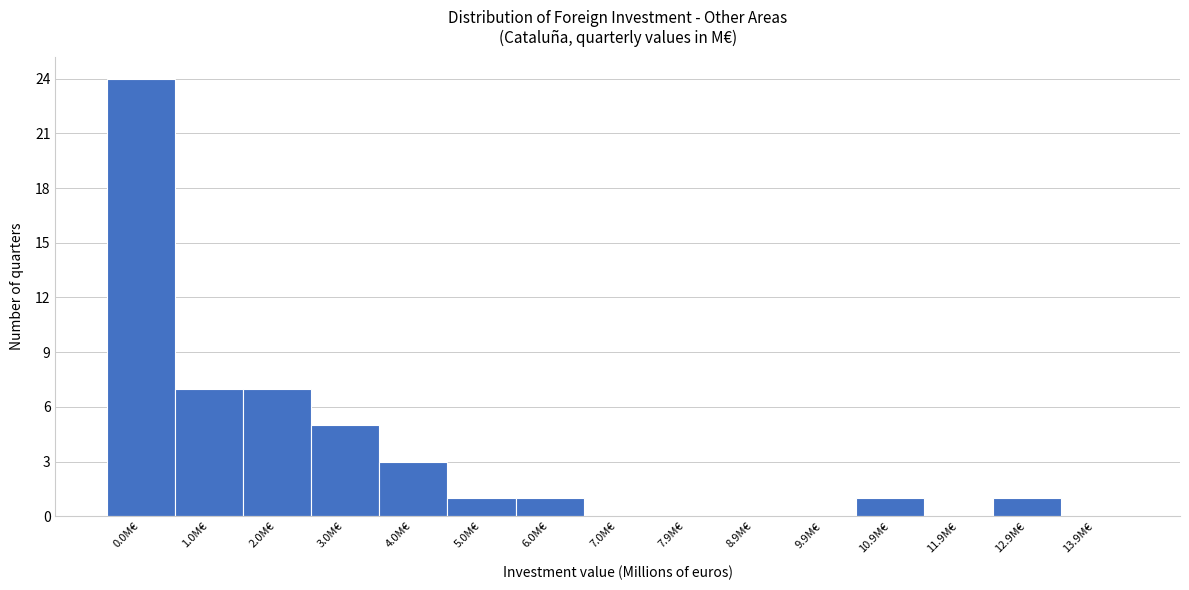

Reading right to left, what are all the values shown in this chart?

13.9M€=0	12.9M€=1	11.9M€=0	10.9M€=1	9.9M€=0	8.9M€=0	7.9M€=0	7.0M€=0	6.0M€=1	5.0M€=1	4.0M€=3	3.0M€=5	2.0M€=7	1.0M€=7	0.0M€=24